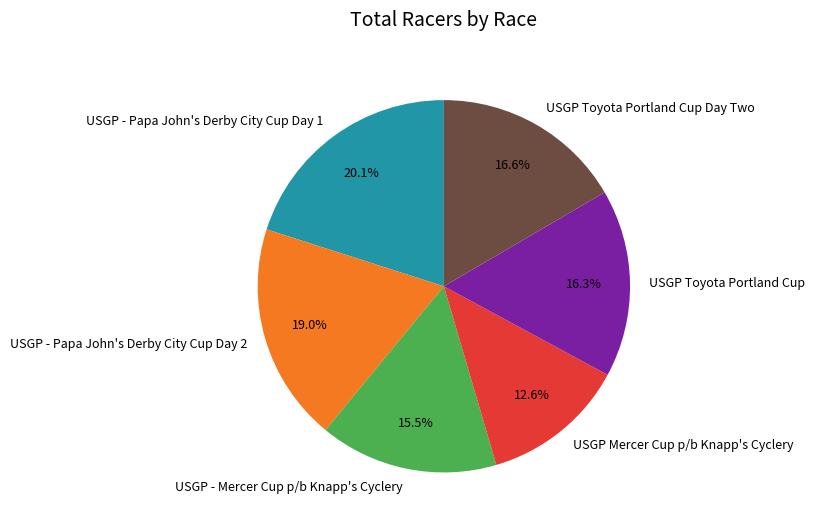

The USGP Toyota Portland Cup Day Two slice represents 5% of the pie. True or false?

False